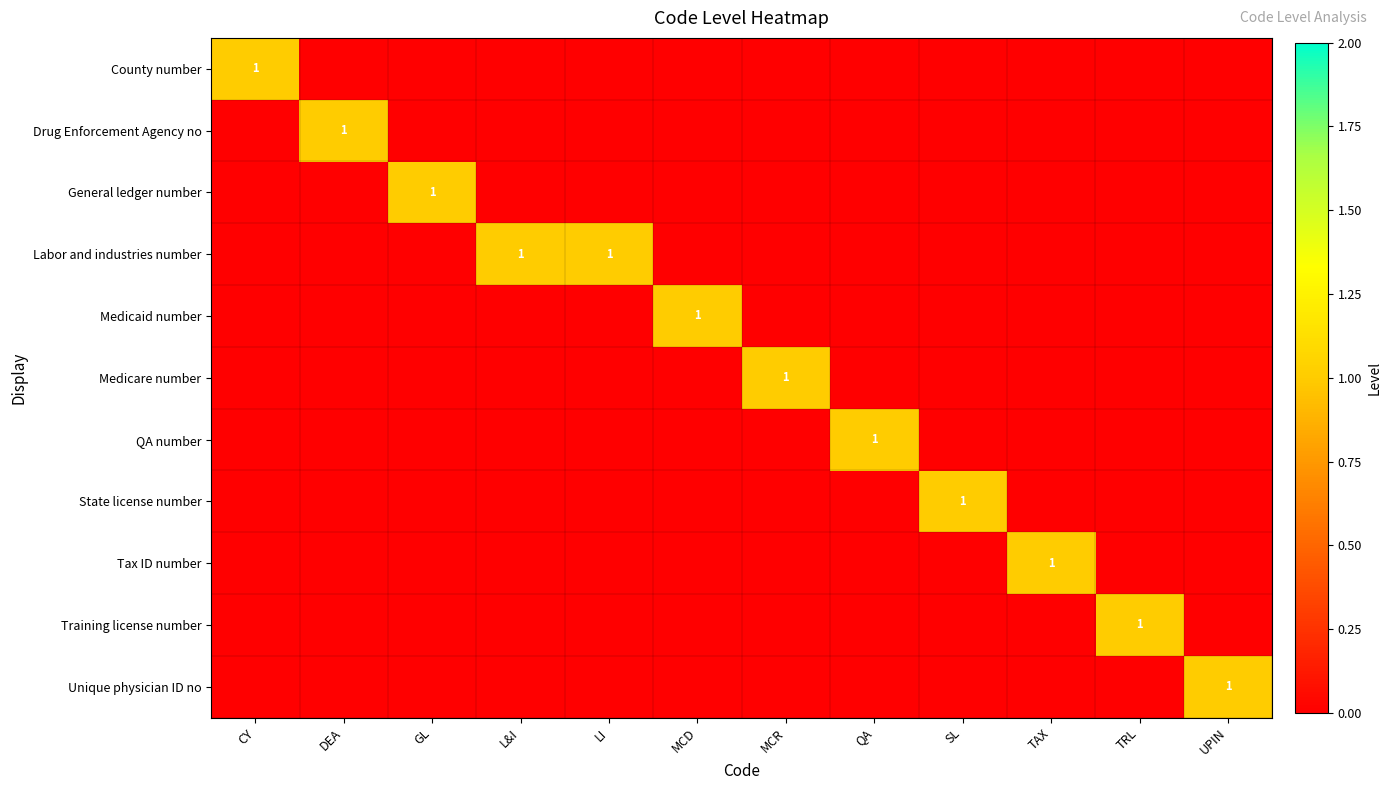

What is the spread (max minus min) of values at UPIN?

1